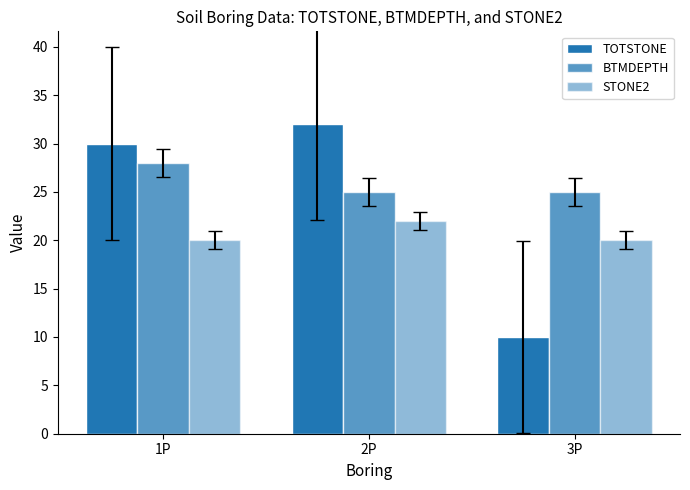

Does the chart contain any negative values?

No